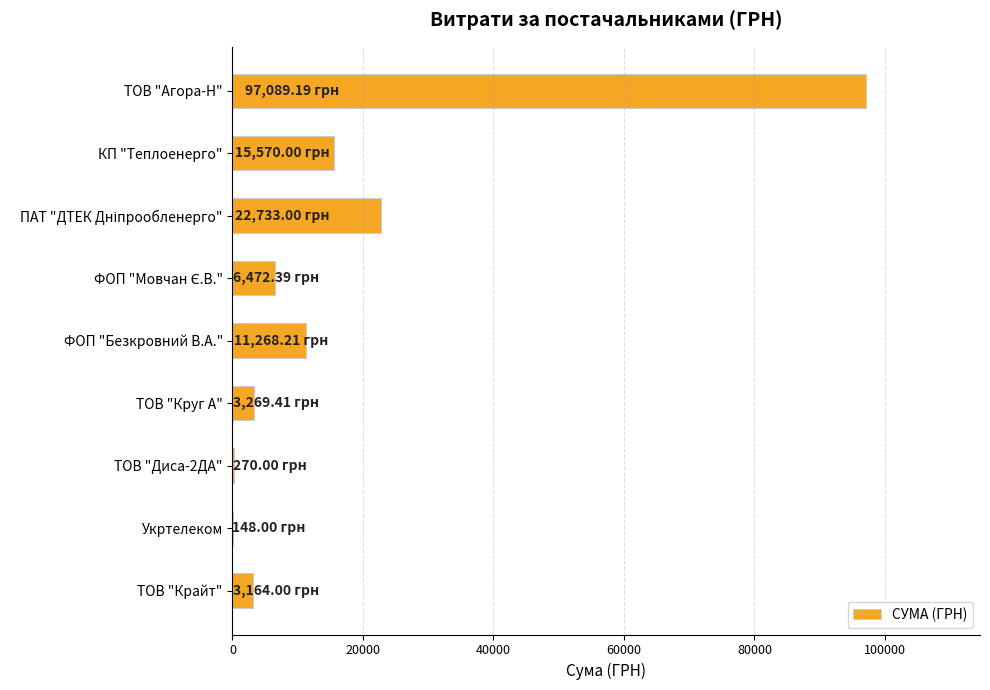

Are the bars grouped side by side (vs. stacked)?

No